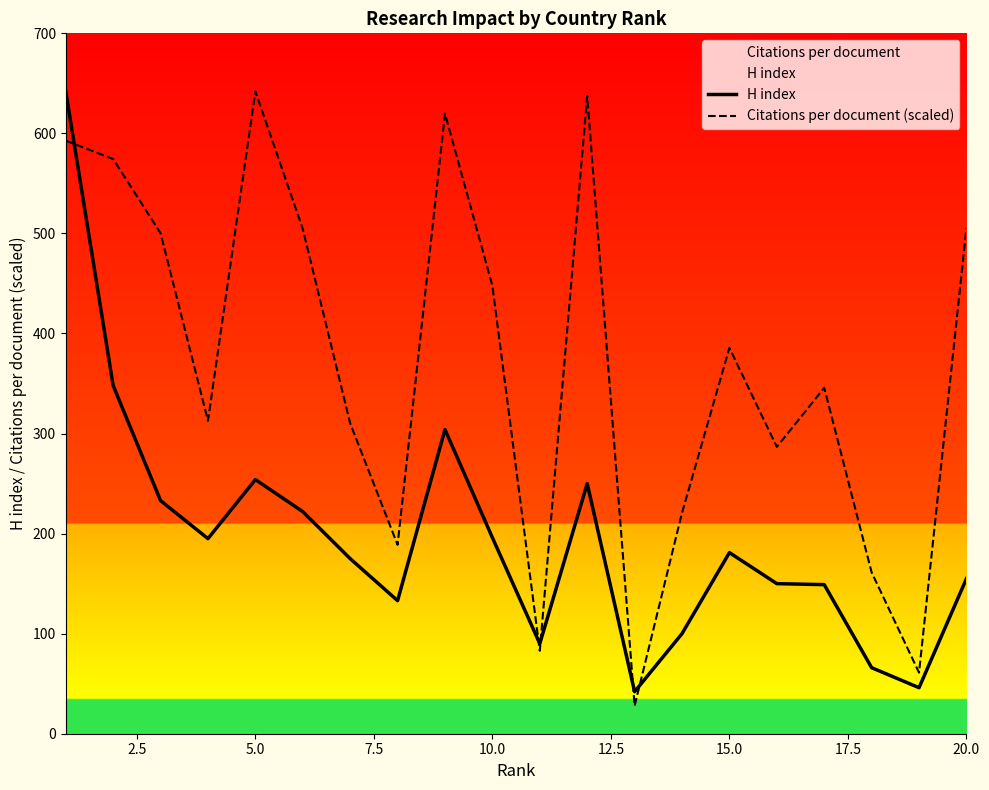

True or false: Citations per document (scaled) has more than 0 interior local peaks.

True